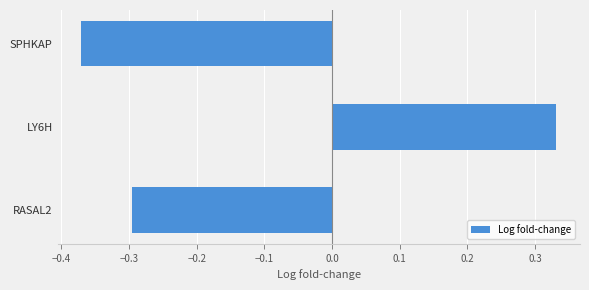

At which label is the value closest to 0?

RASAL2